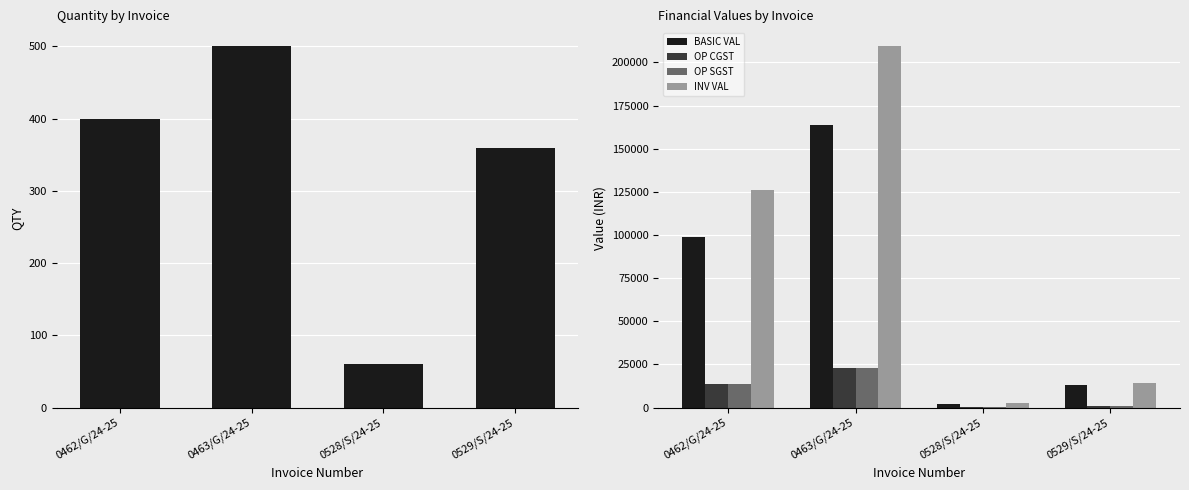

At how many categories does at least one series exceed 13067?

3